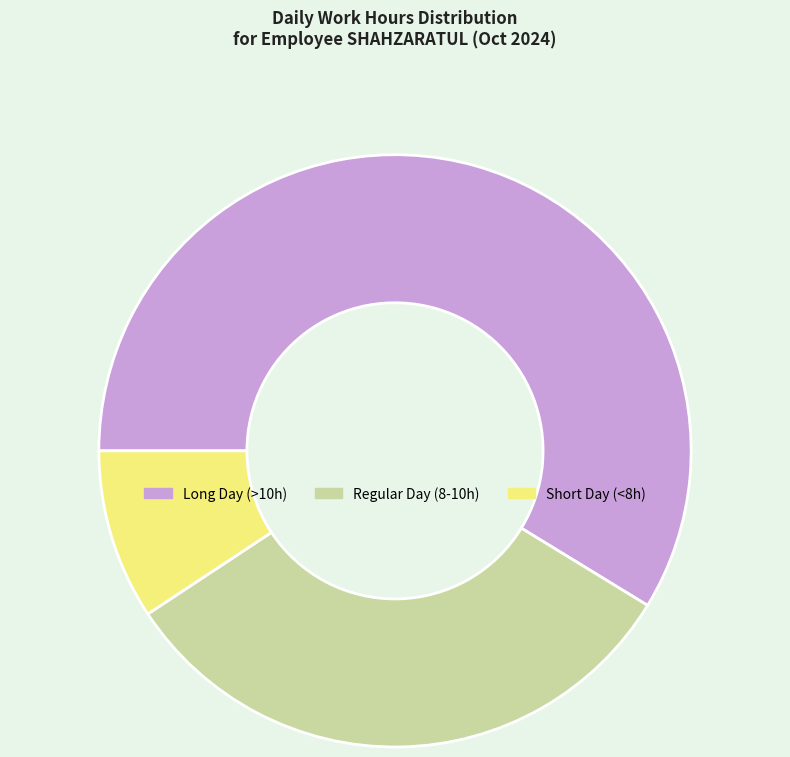

What is the largest slice in the pie chart?

Long Day (>10h)